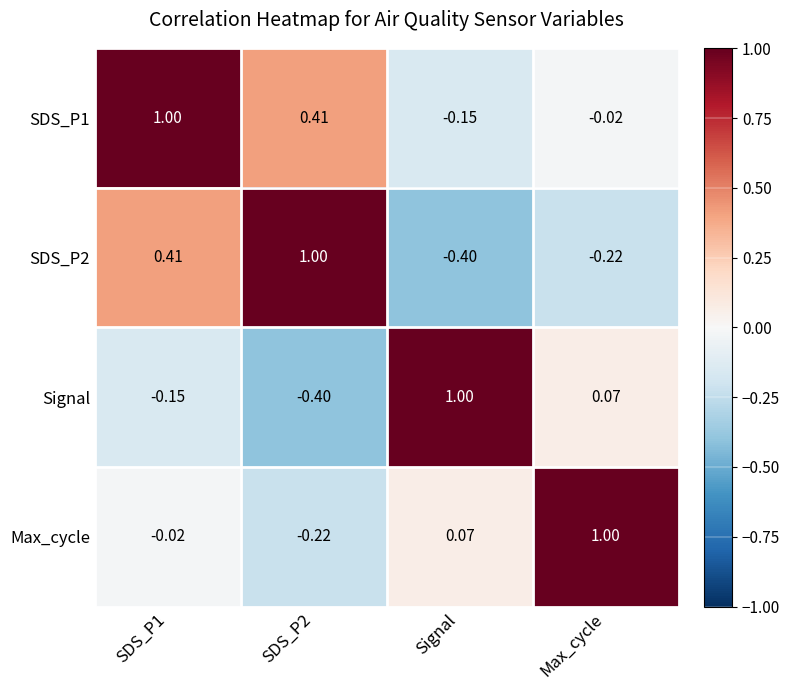

At which label does SDS_P1 reach its minimum?

Signal